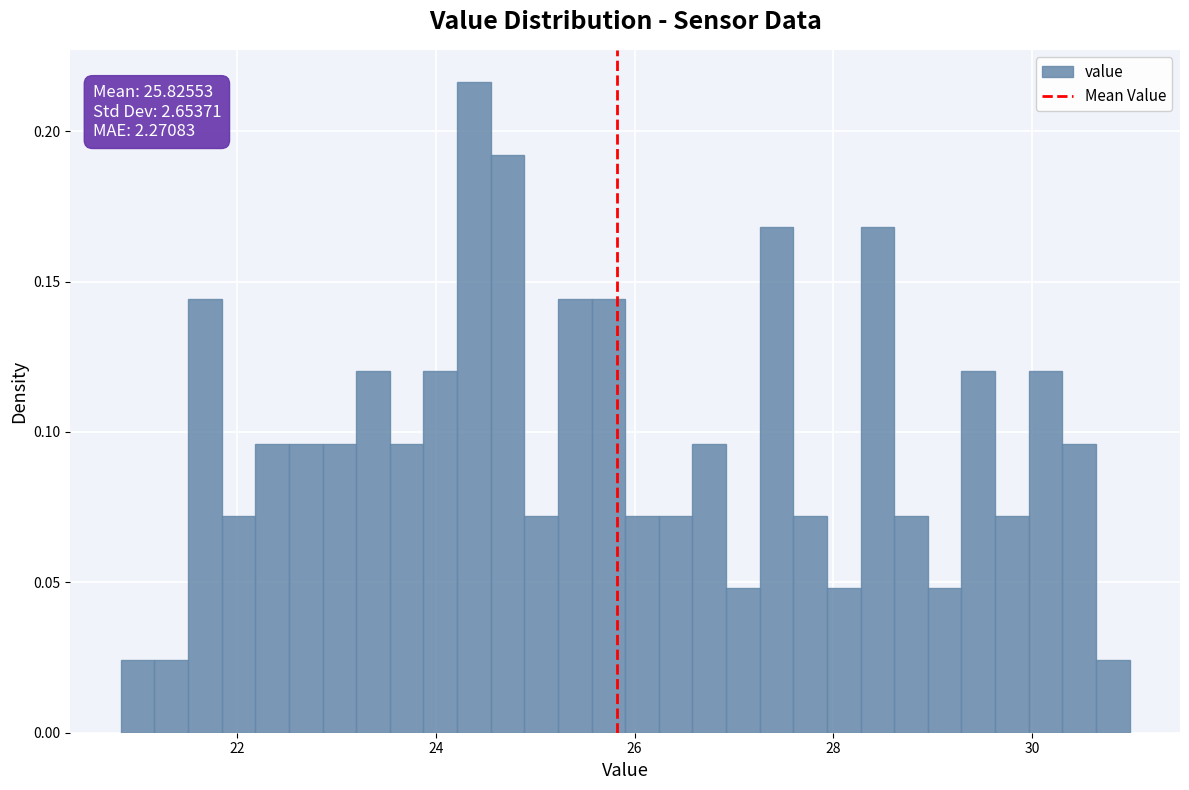

Around what value on the x-axis is the tallest bar? Give the approximate position of its centre, as read against the axis.

24.4